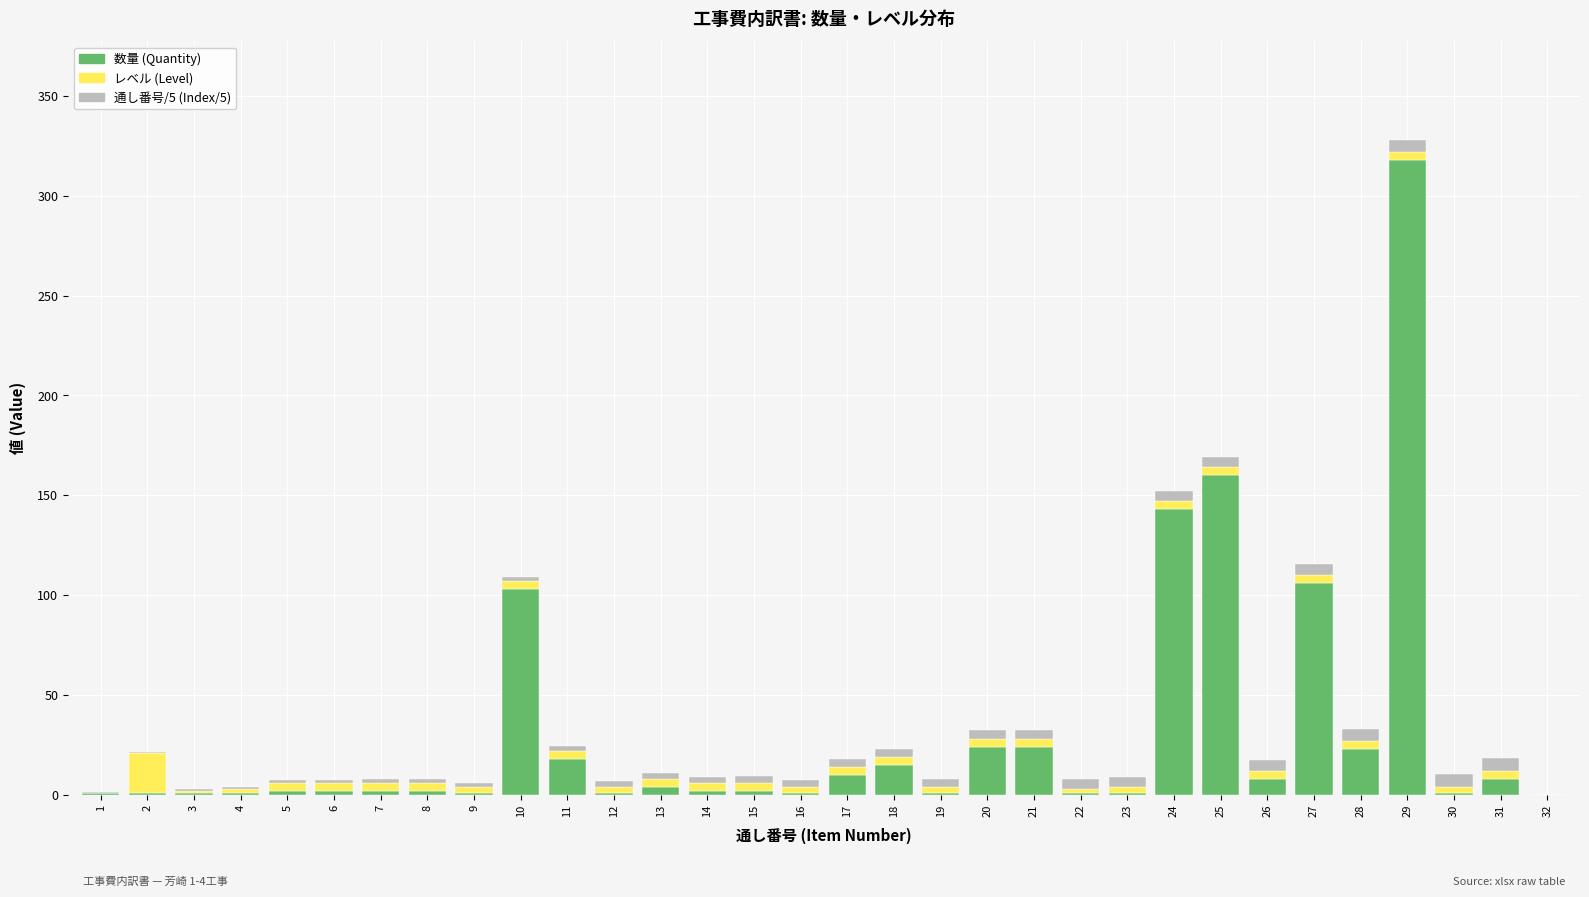

What is the highest value of the 数量 (Quantity) series?

318.1